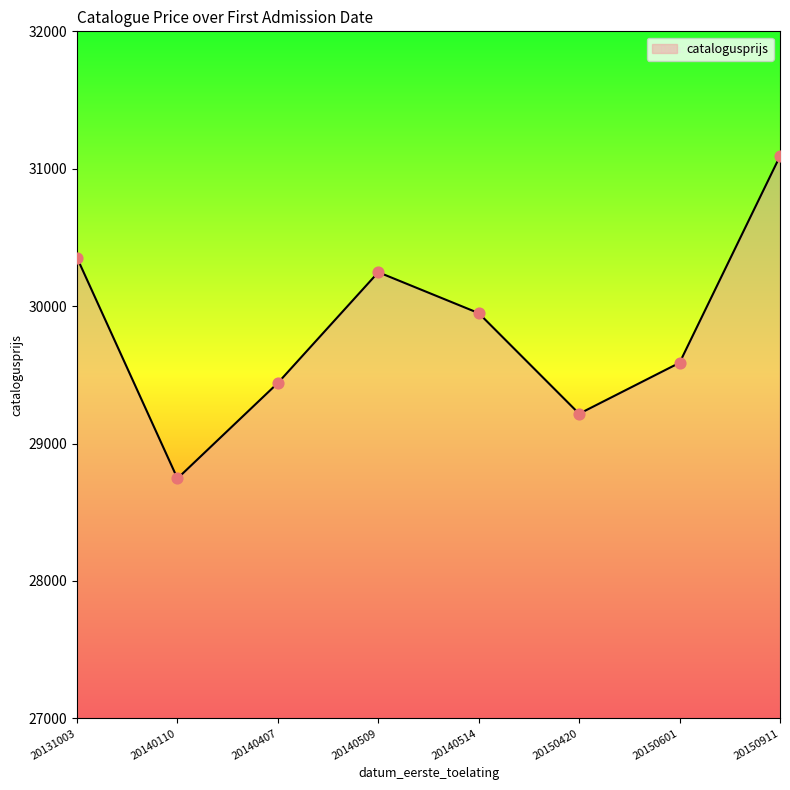

Approximately how many times larger is the value at 20140509 compared to 20140407?

1.0